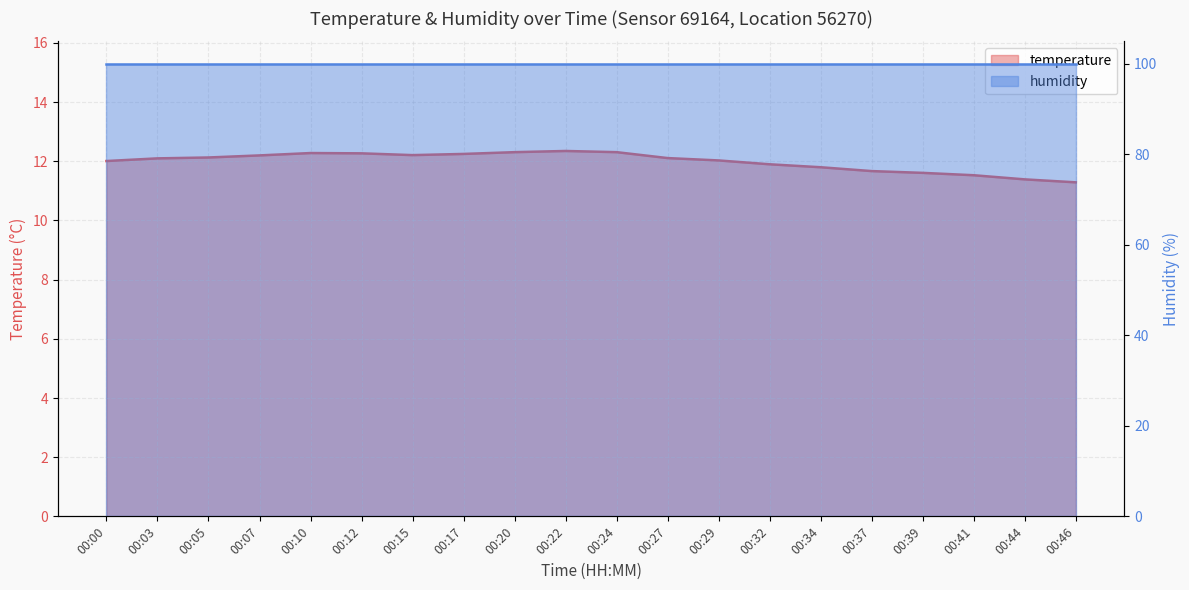

Where does the data first go above 12?

00:00